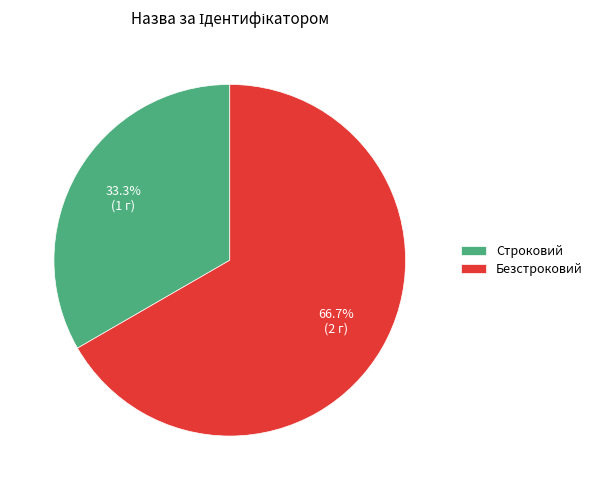

Between Строковий and Безстроковий, which is larger?

Безстроковий